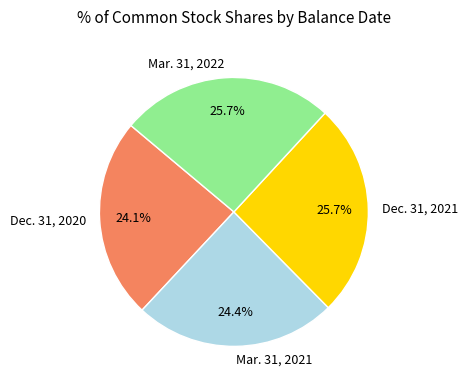

What percentage is the Mar. 31, 2022 slice, to the nearest percent?

26%